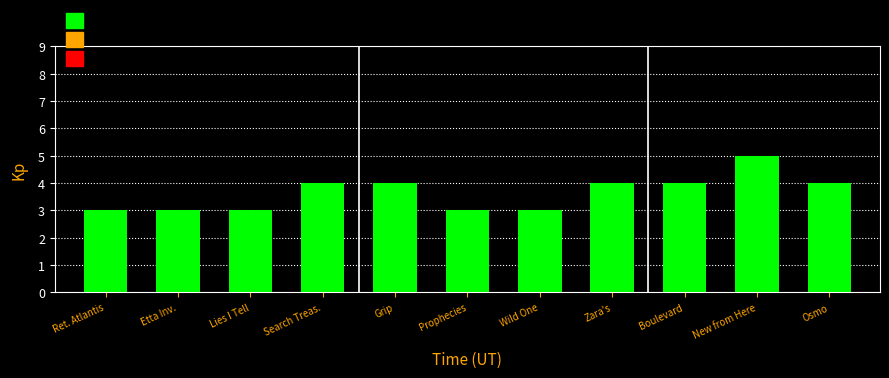

Read the value at Lies I Tell.

3